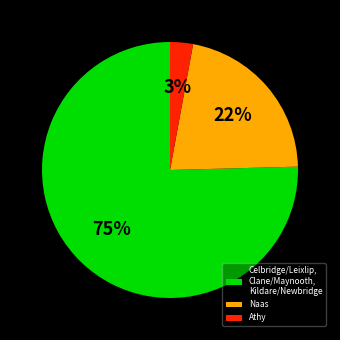

What percentage is the Celbridge/Leixlip, Clane/Maynooth, Kildare/Newbridge slice, to the nearest percent?

75%